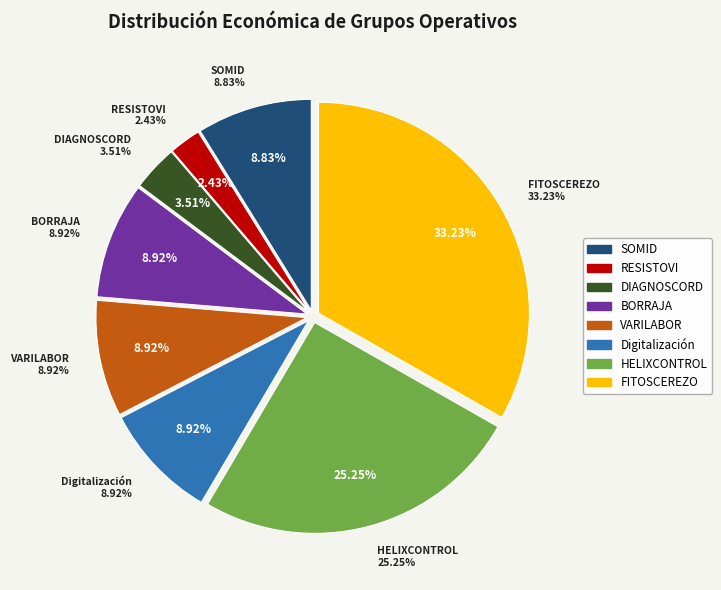

Which slice is the smallest?

RESISTOVI